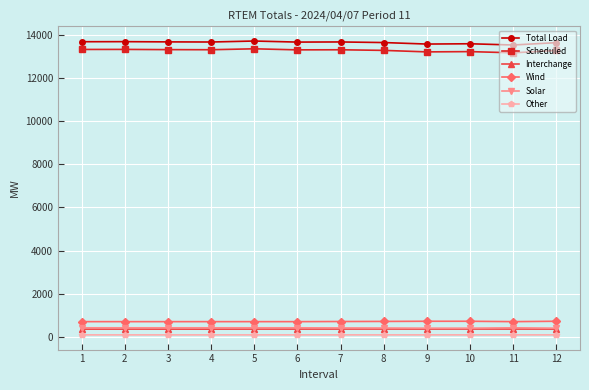

Is the value of Other at 6 greater than the value of Total Load at 2?

No